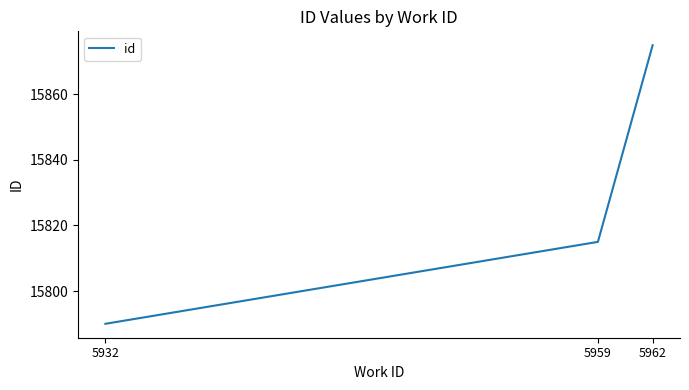

Rank the categories by value from highest to lowest.

5962, 5959, 5932